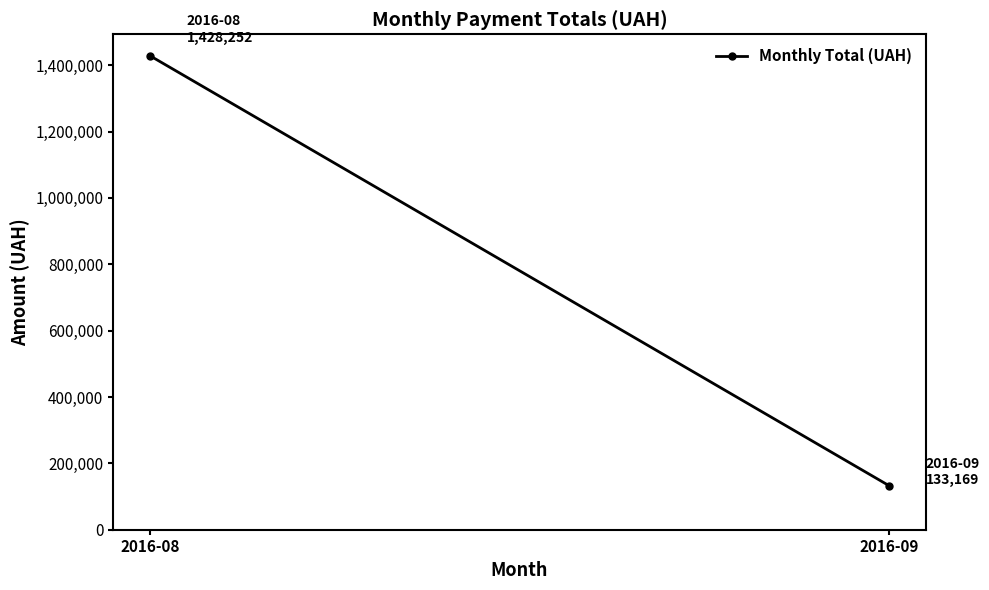

Count the number of values greater than 1428252.

1